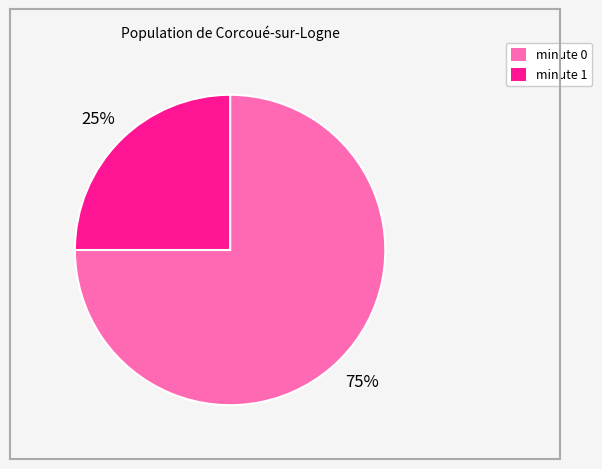

To the nearest percent, what percentage of the pie is minute 1?

25%